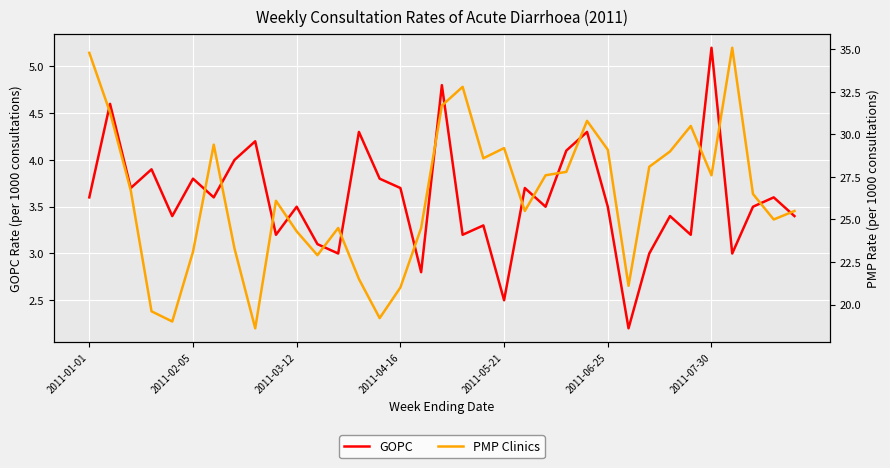

What is the maximum value for GOPC?

5.2